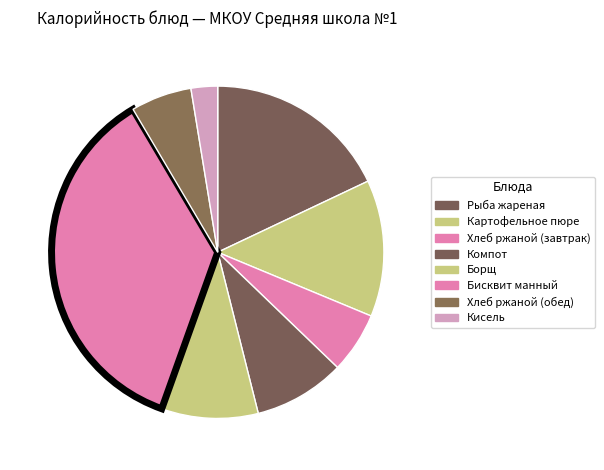

Which slice is the smallest?

Кисель